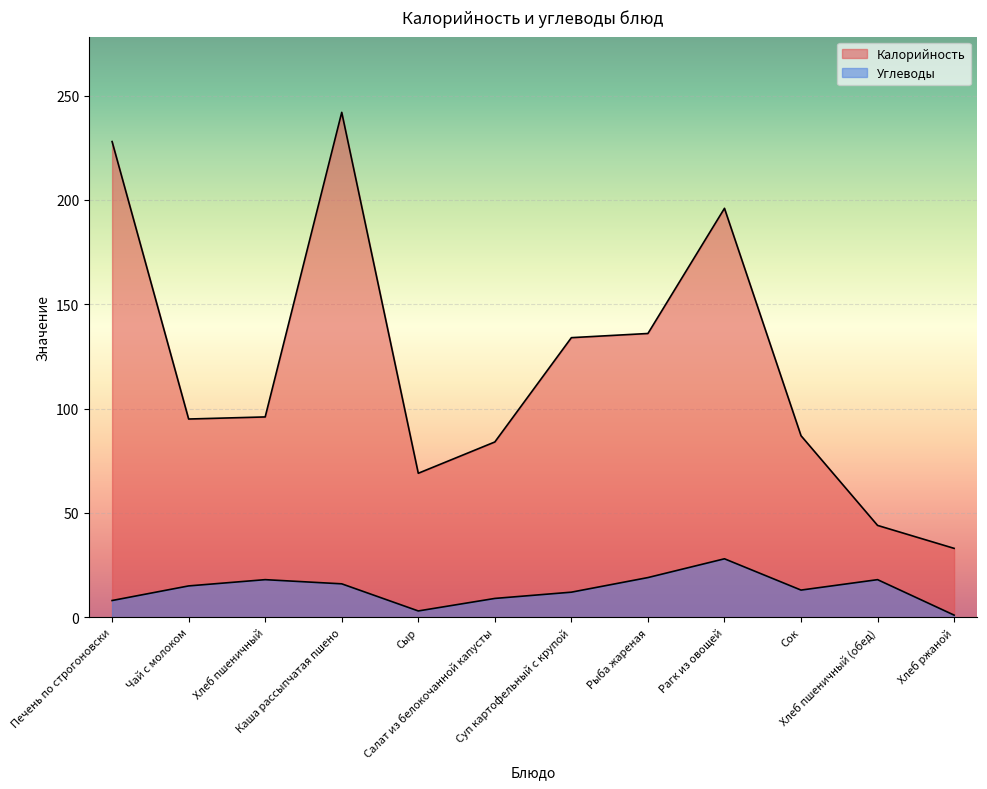

Does the chart display data point markers on the line(s)?

No